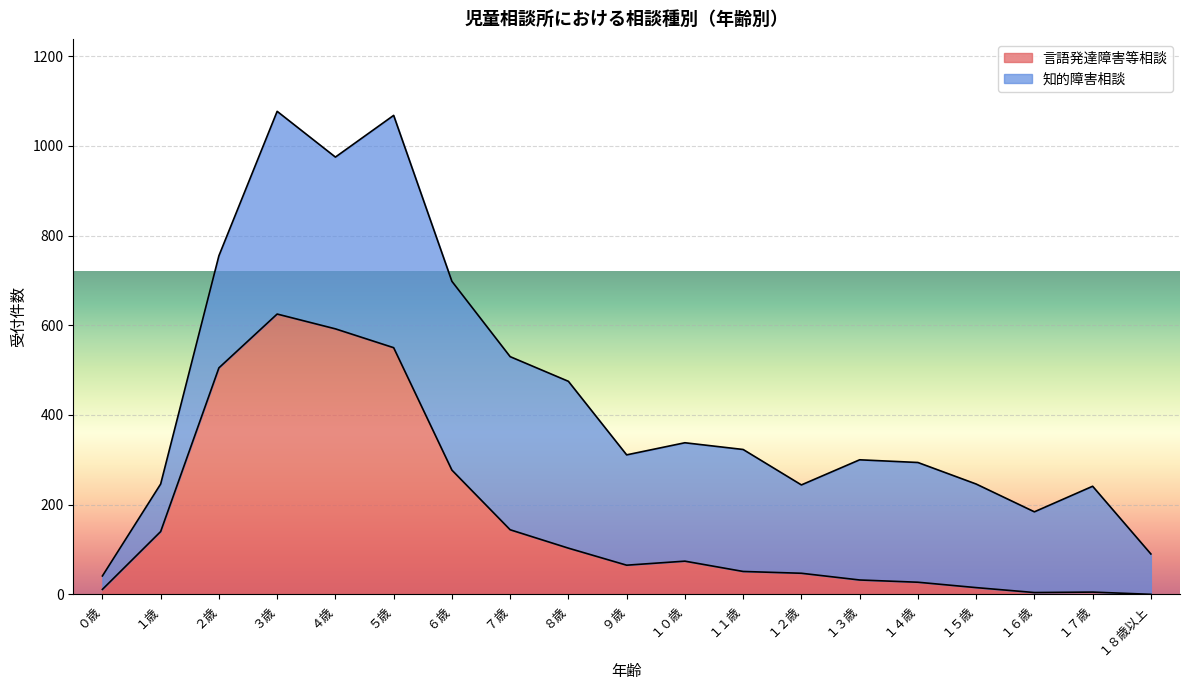

At which label is 言語発達障害等相談 closest to 312?

６歳